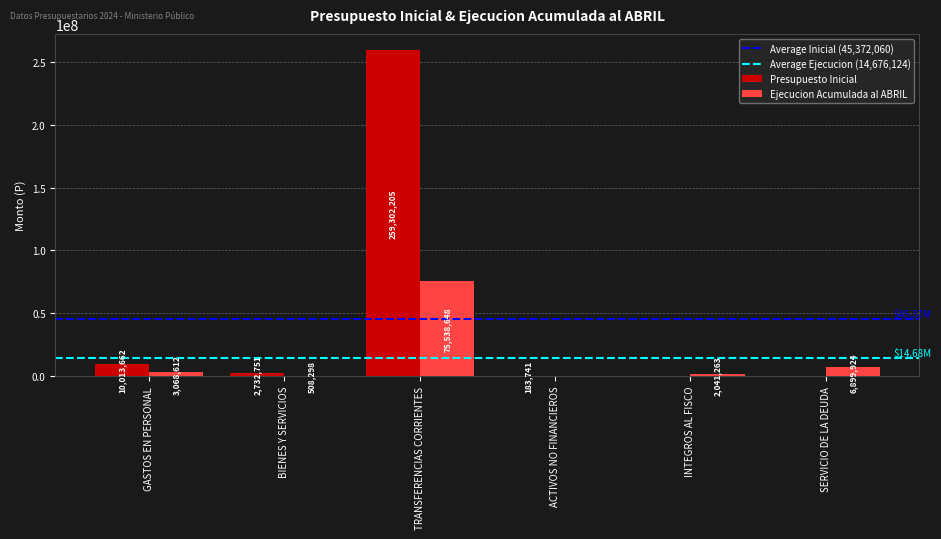

Which series has the widest spread of values?

Presupuesto Inicial